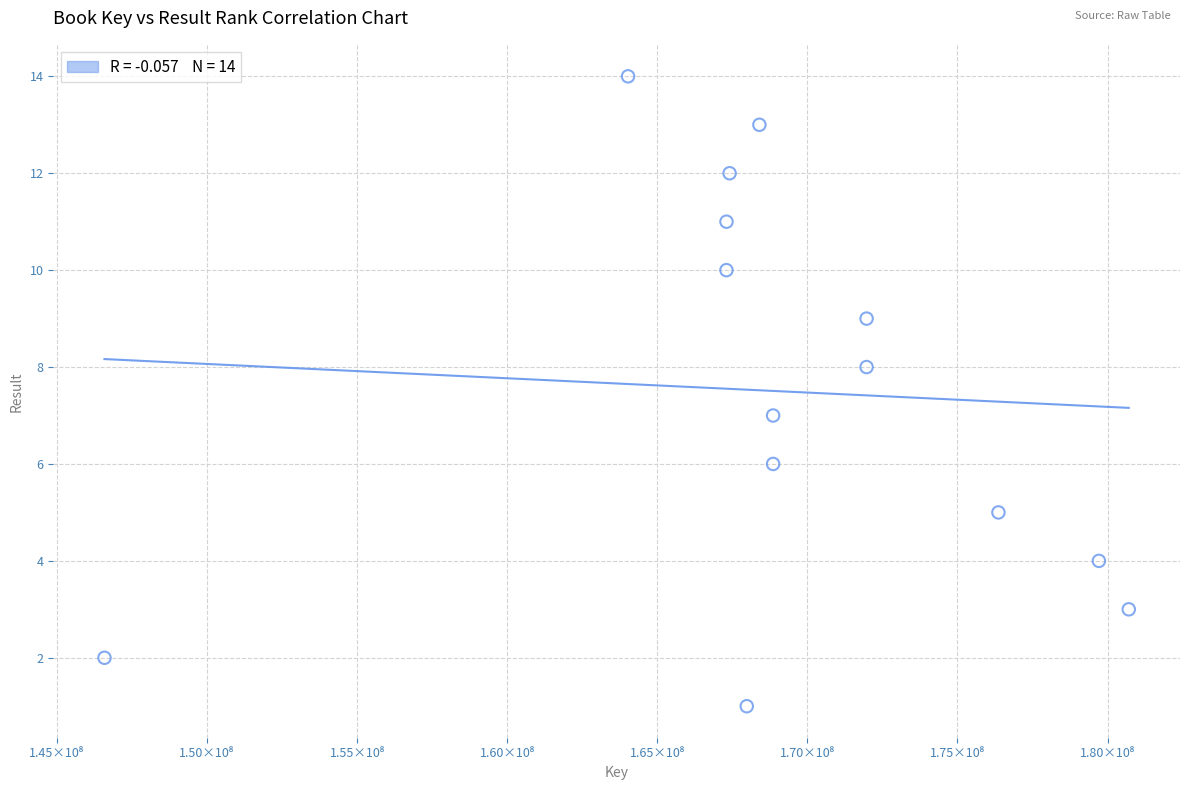

What is the range of Y values (max minus min)?

13